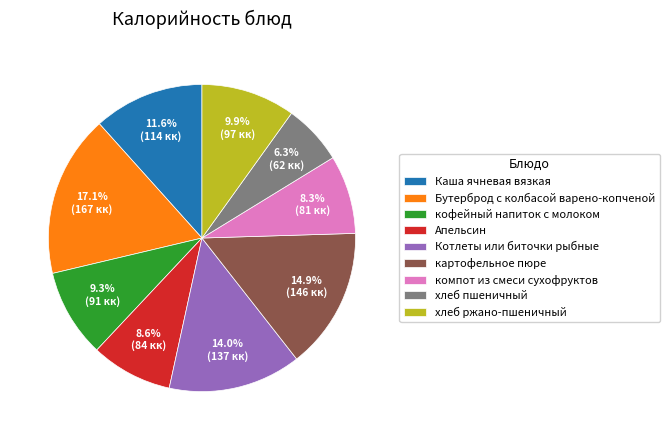

The Бутерброд с колбасой варено-копченой slice represents 4% of the pie. True or false?

False